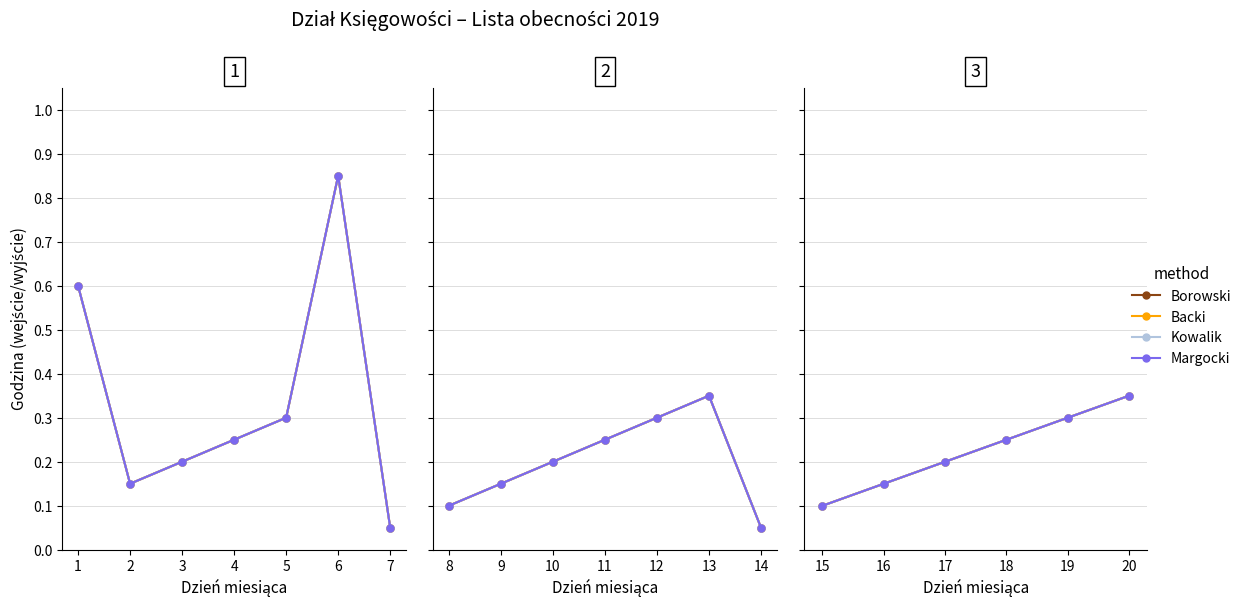

What is the sum of all Backi values?

1.4